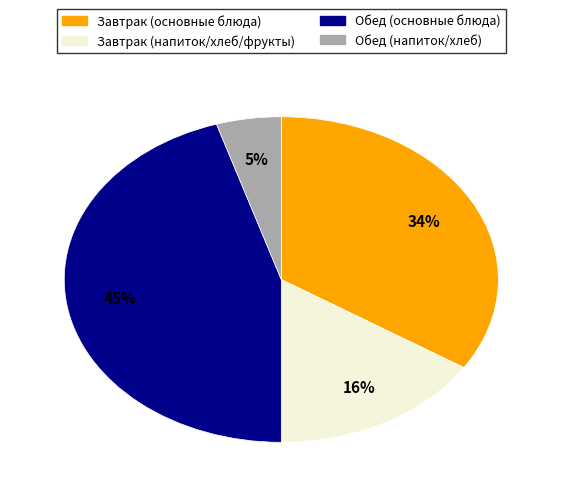

Is there any slice that represents more than half of the pie?

No